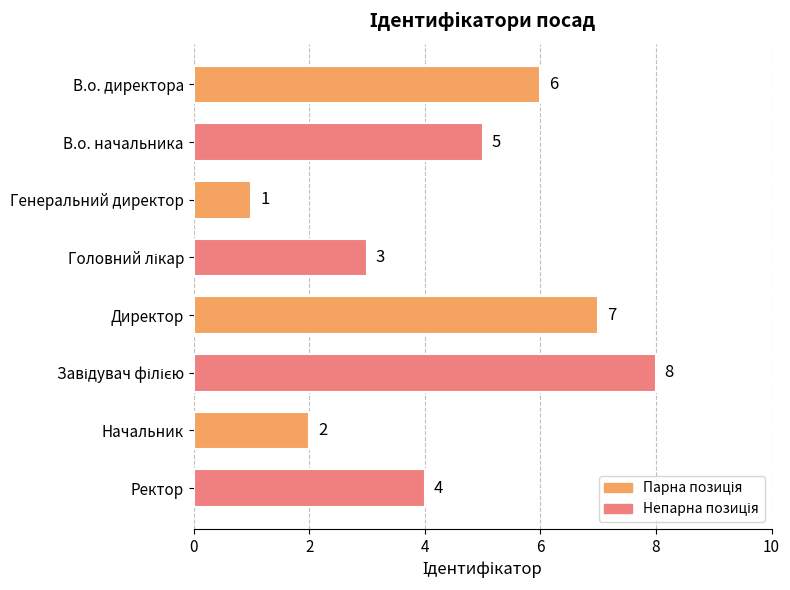

How many categories are shown in the chart?

8